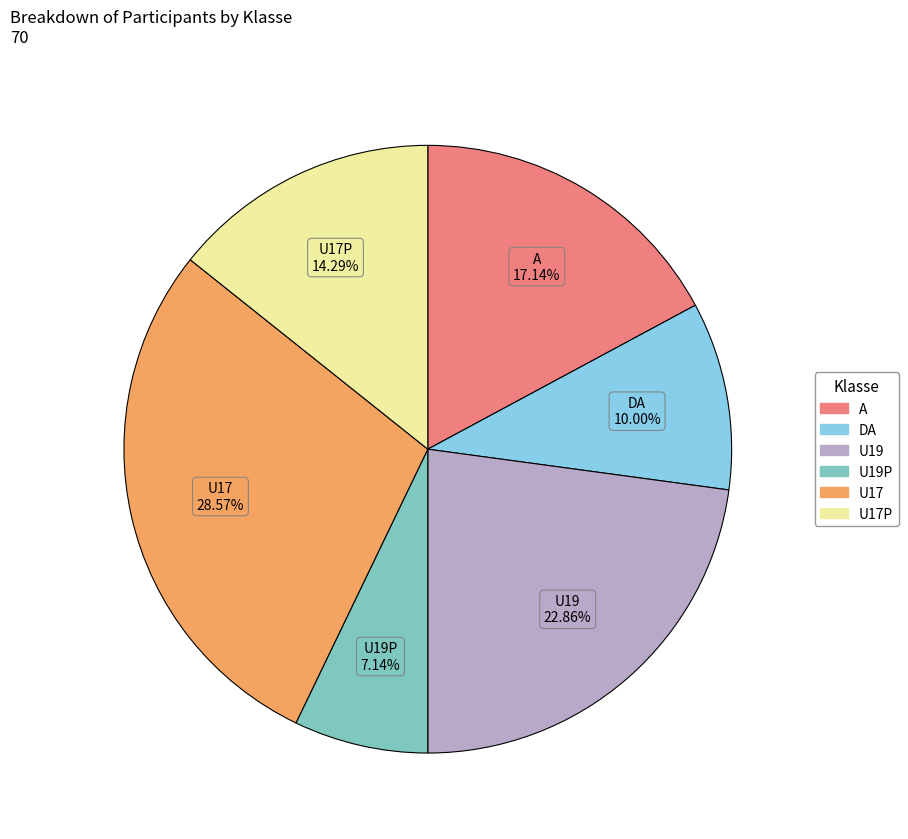

Count the number of slices in the pie.

6